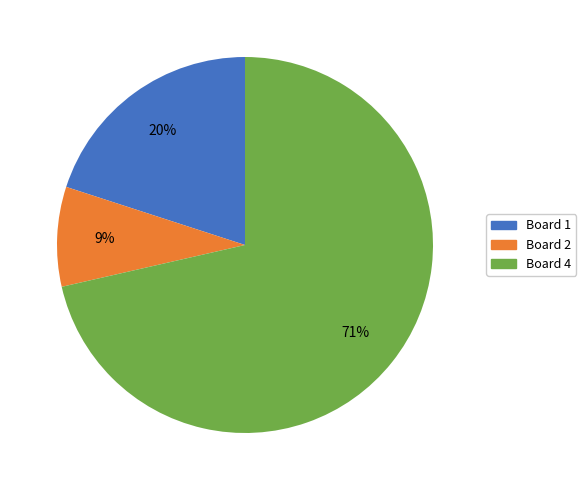

Does any single category account for the majority?

Yes